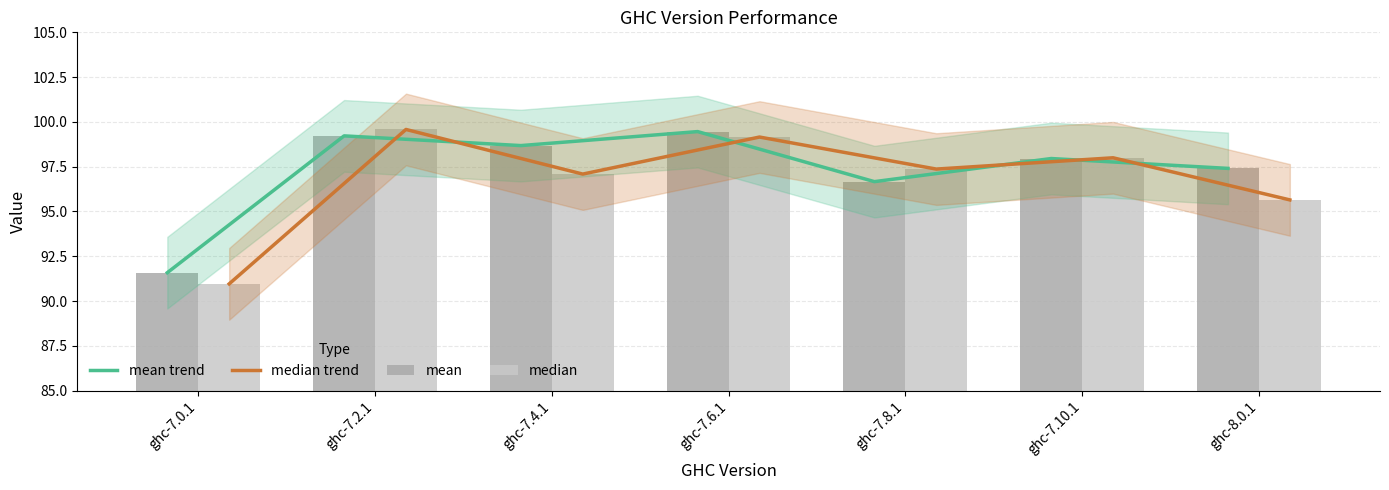

True or false: median trend has a value of 160.1 at ghc-7.6.1.

False